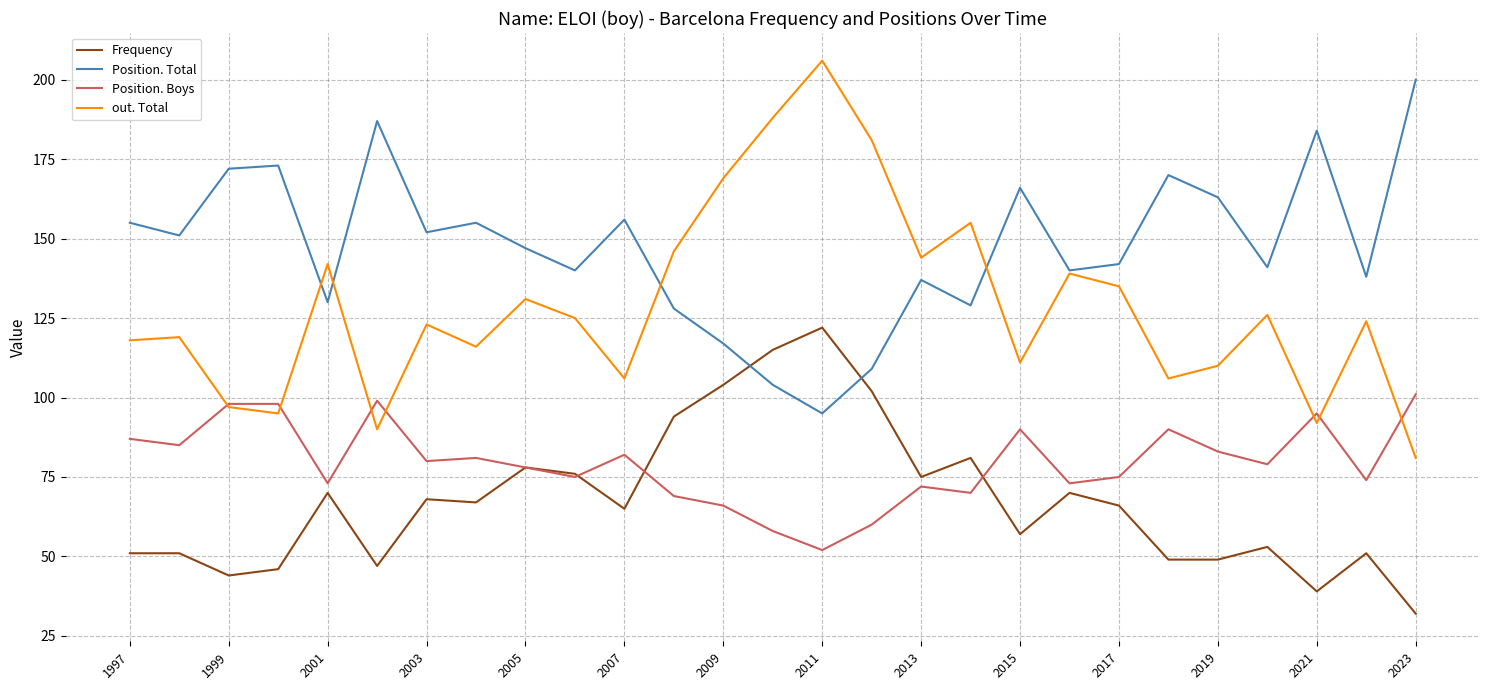

True or false: Position. Boys and Position. Total cross at least once.

False